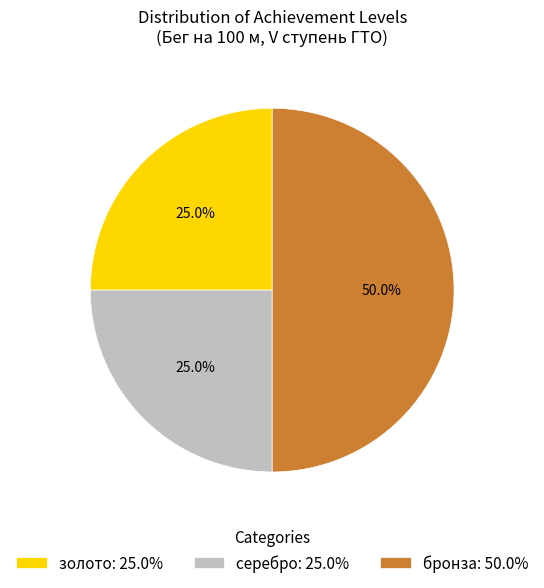

Between бронза: 50.0% and серебро: 25.0%, which is larger?

бронза: 50.0%